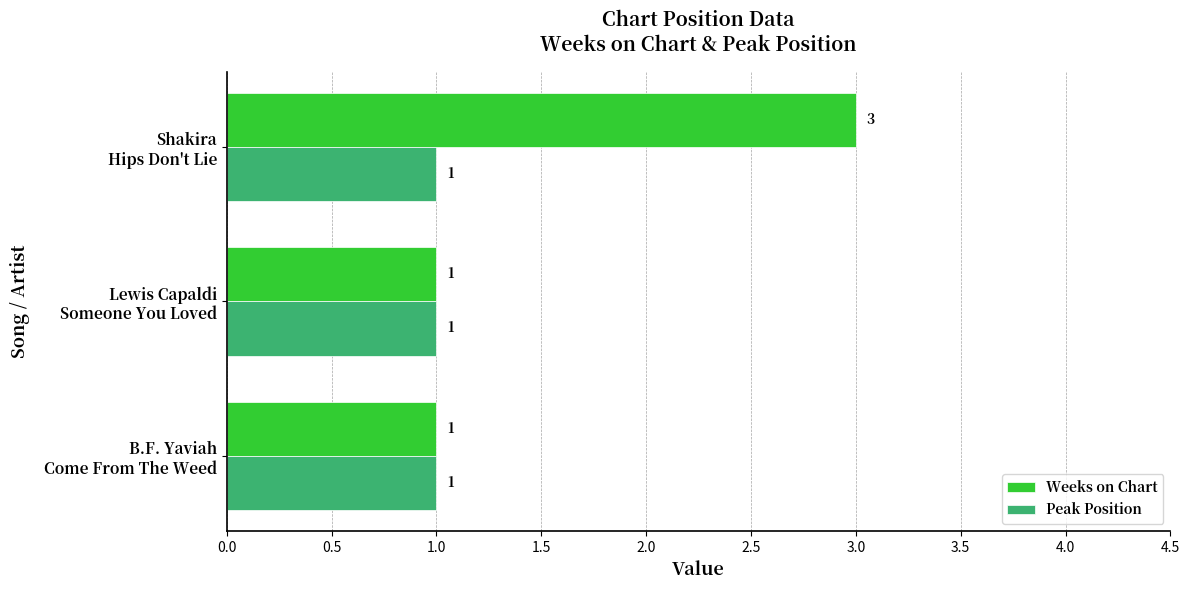

Rank the series by their maximum value, from lowest to highest.

Peak Position, Weeks on Chart